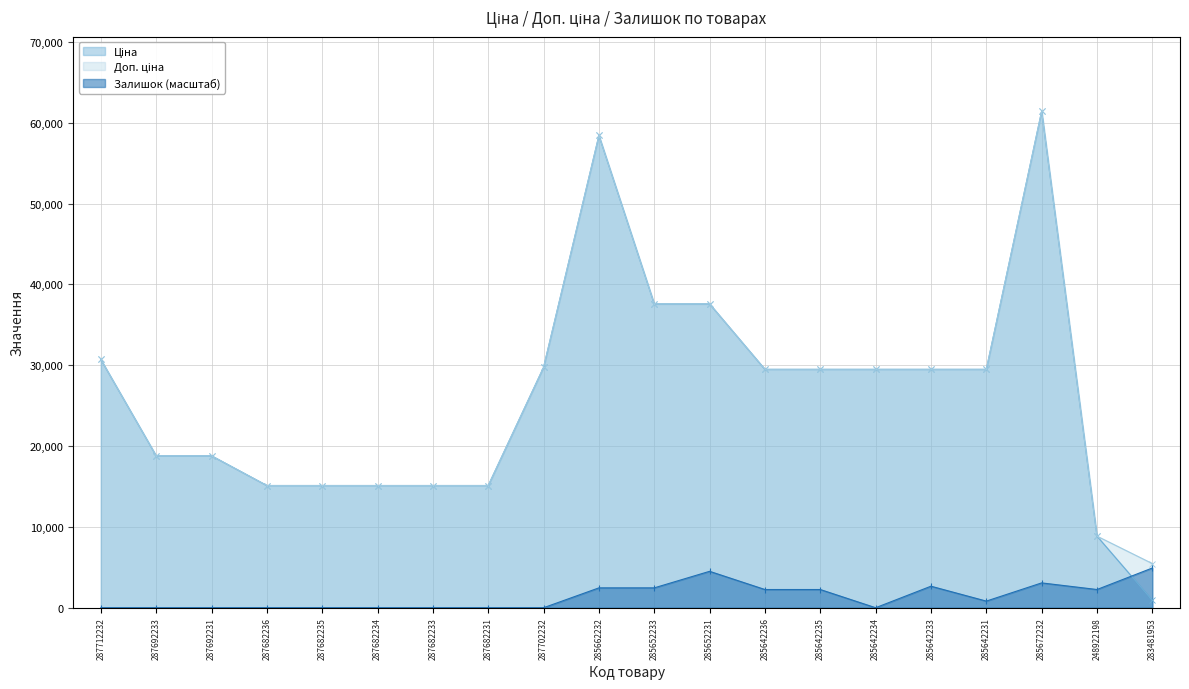

Which series has the largest total across all categories?

Доп. ціна